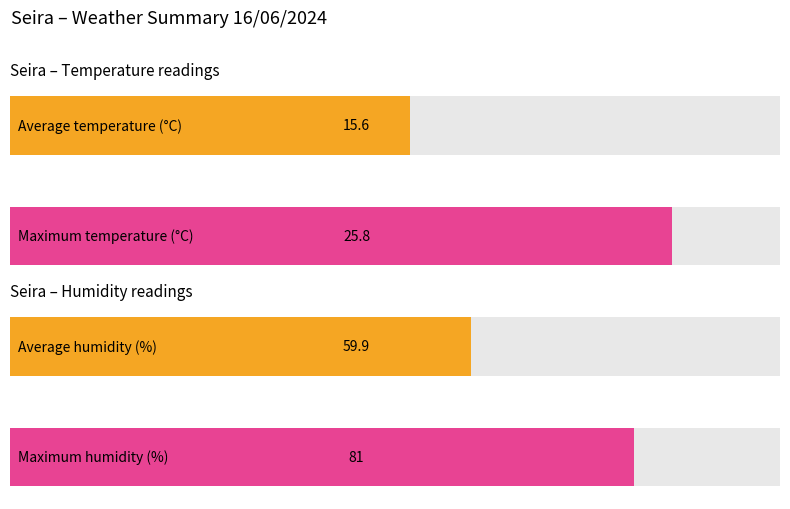

Is it true that Humidity (%) equals 81.0 at 07:00?

True